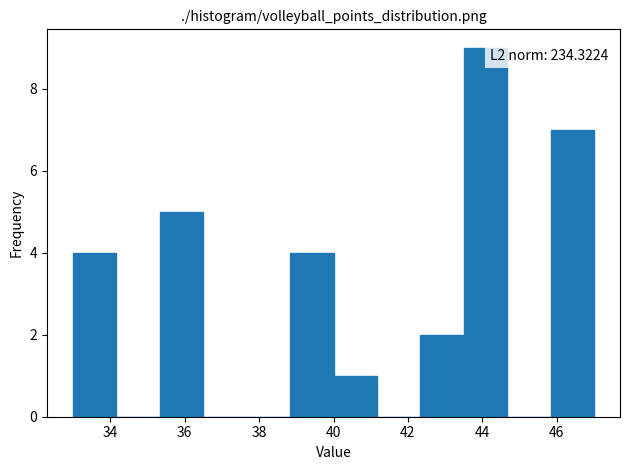

Over which range of the x-axis is the bar tallest?

43.6 to 44.6